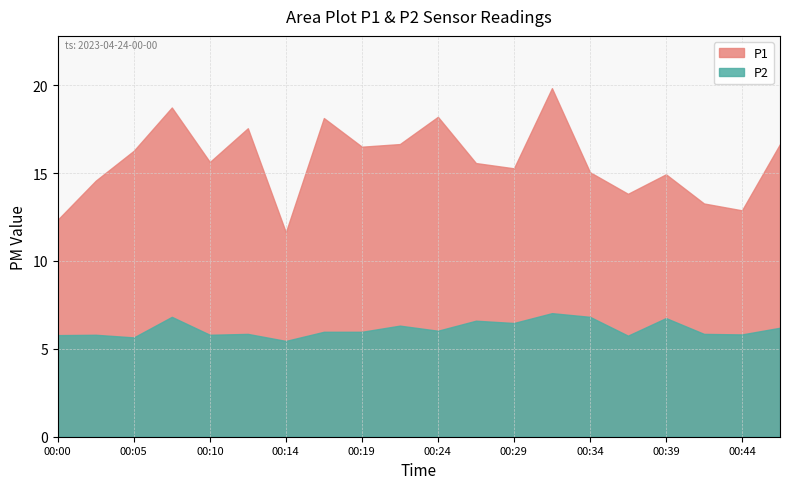

The P1 series shows 16.5 at 00:19. True or false?

True